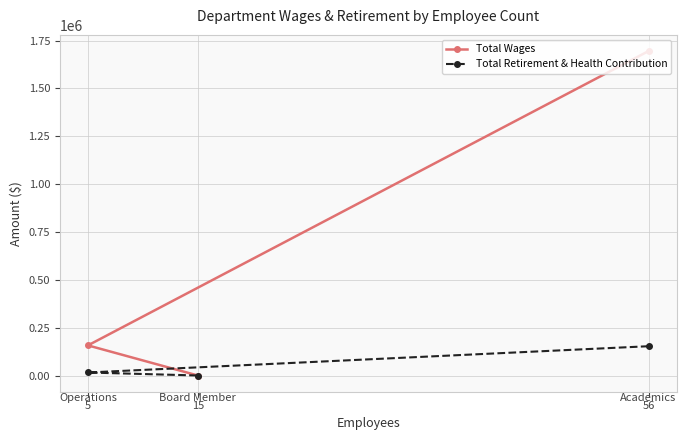

The value of Total Retirement & Health Contribution at 15 is 92208.8. True or false?

False